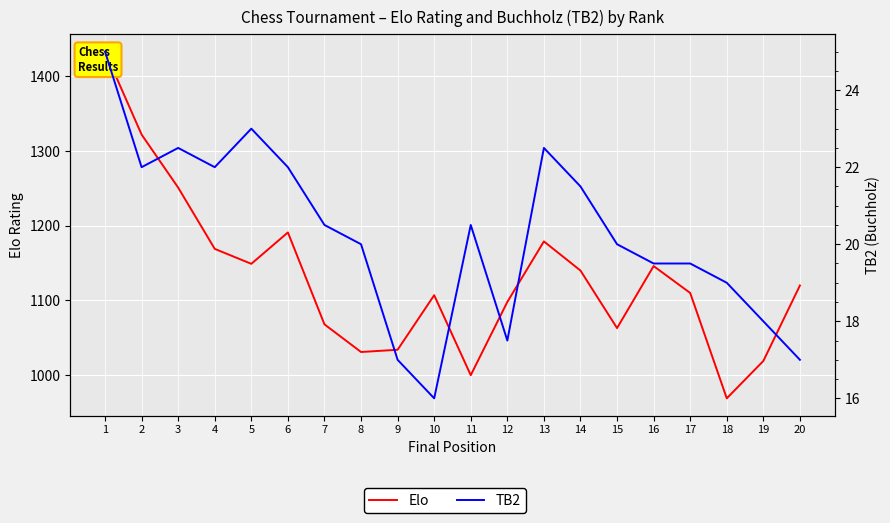

Which series has the largest total across all categories?

Elo